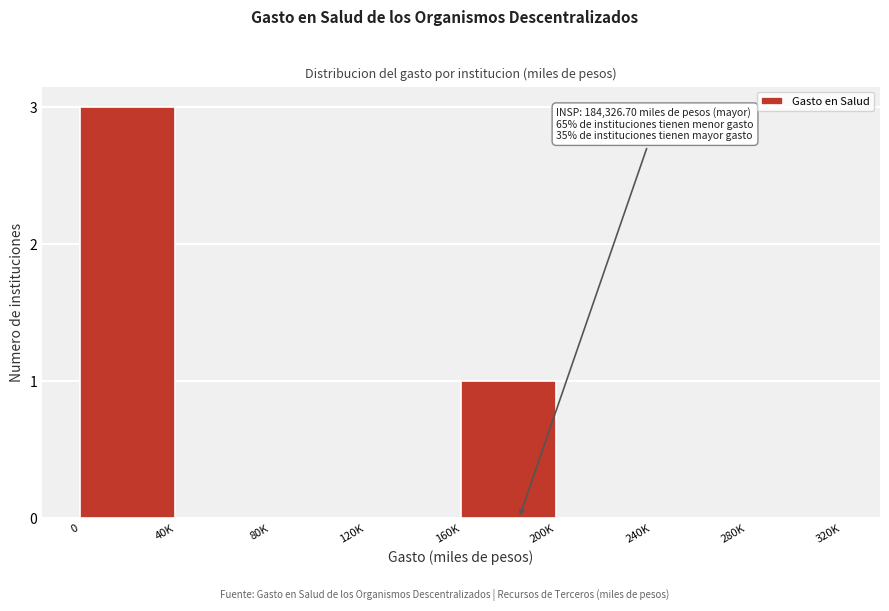

Reading left to right, extract all data points from this chart.

0=3	40K=0	80K=0	120K=0	160K=1	200K=0	240K=0	280K=0